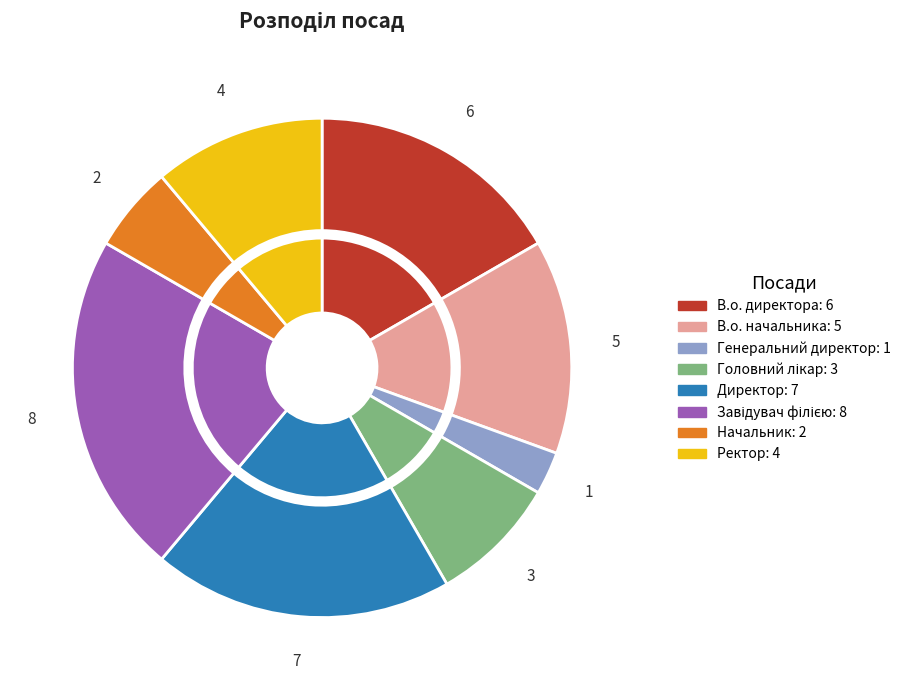

Is it true that Завідувач філією is 13% of the pie?

False